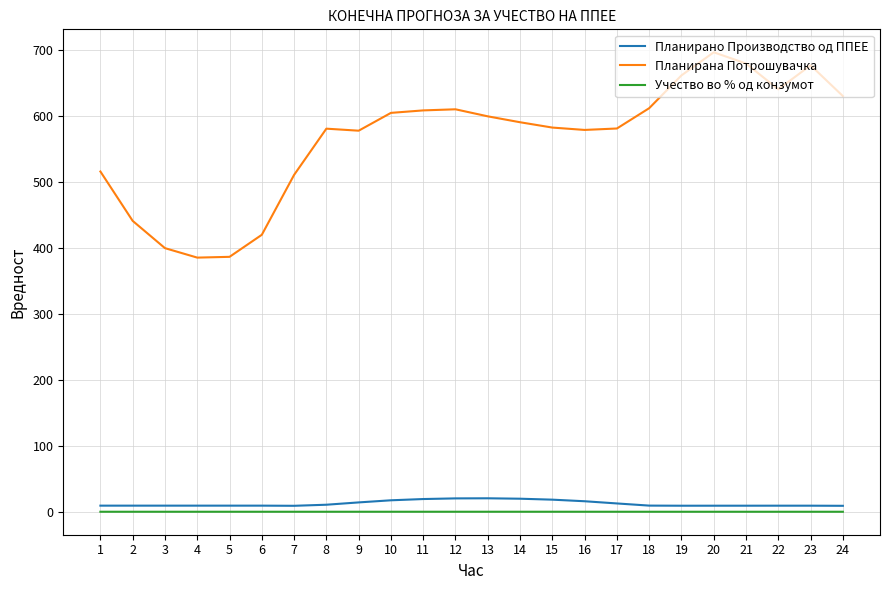

Count the number of categories in the chart.

24